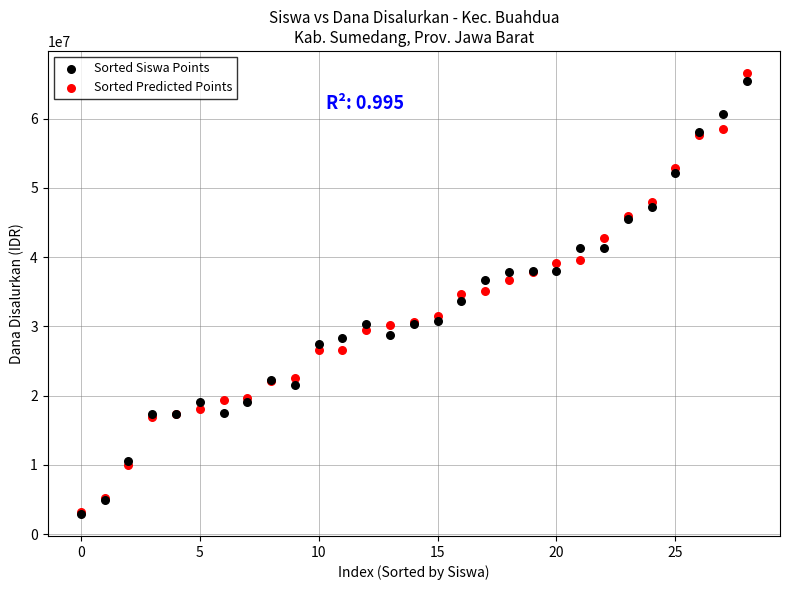

What are all the series names shown in the legend?

Sorted Siswa Points, Sorted Predicted Points